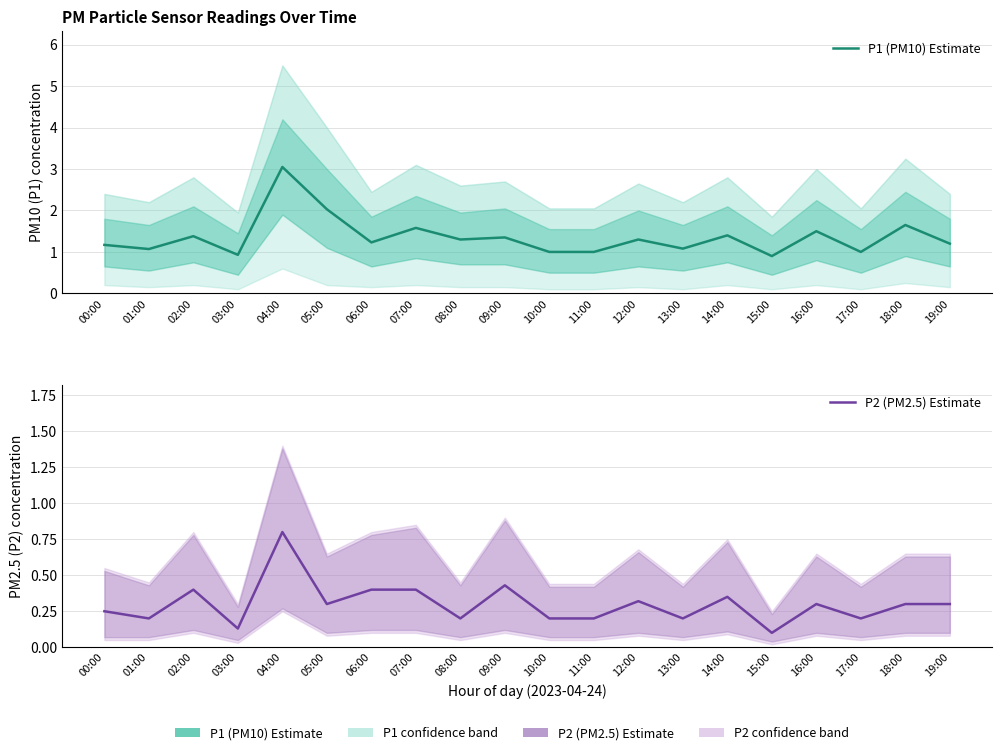

What is the sum of all P1 (PM10) Estimate values?

27.1